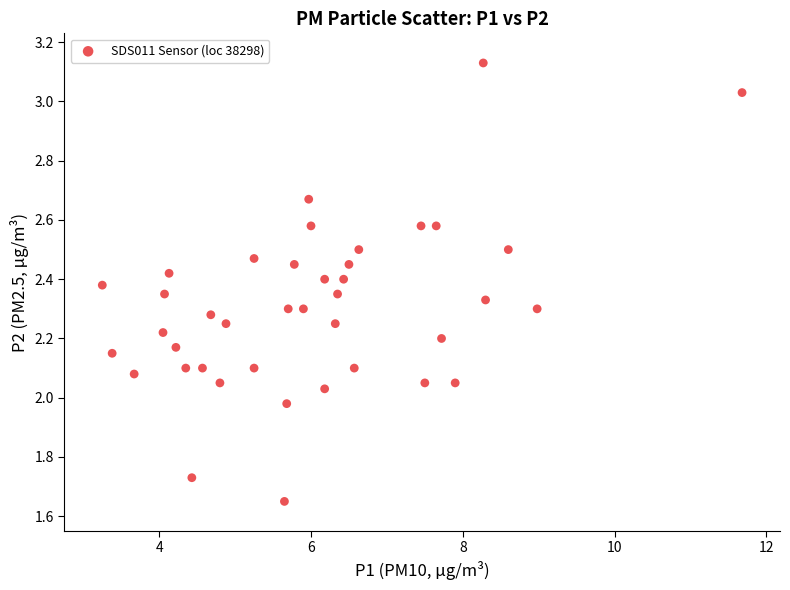

What is the range of Y values (max minus min)?

1.5